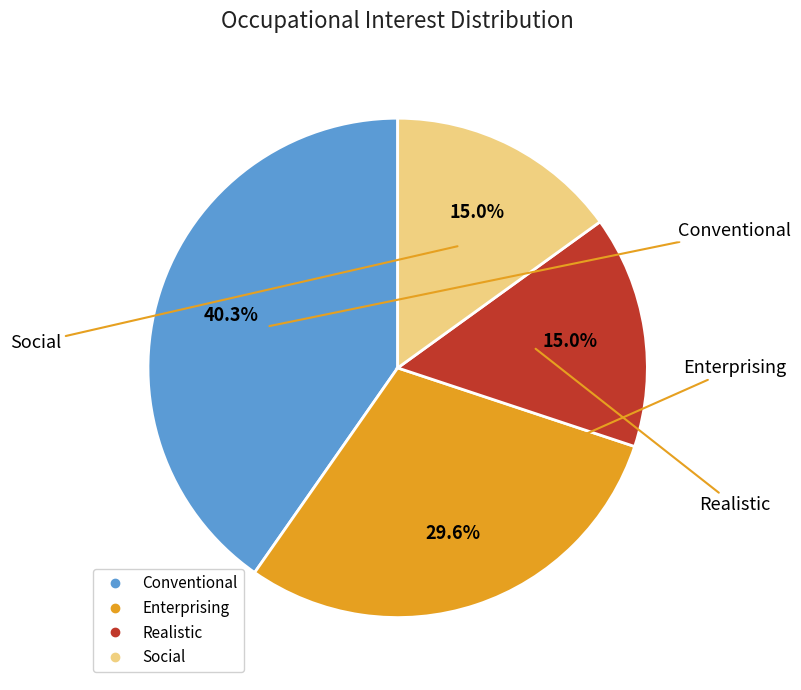

Do Realistic and Social together represent more than half of the pie?

No